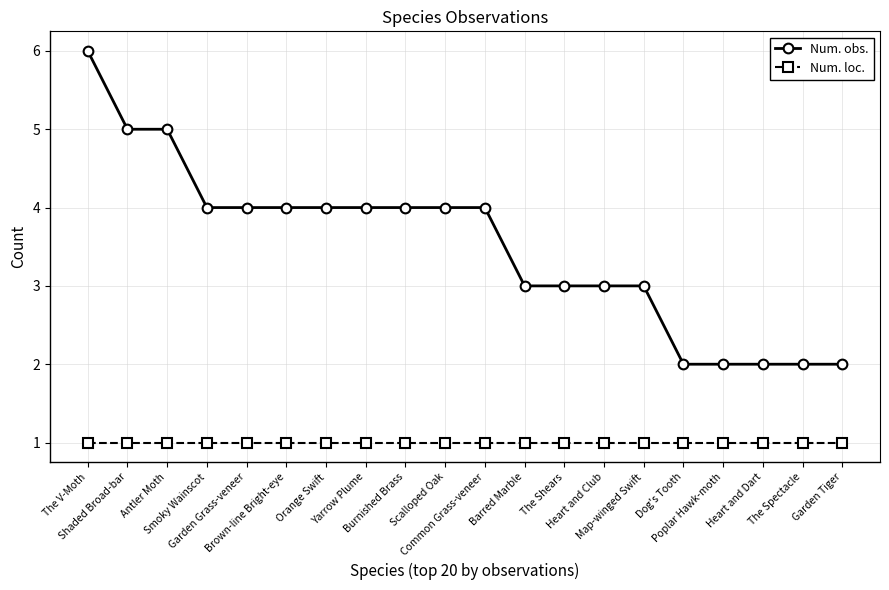

Which series has the largest range (max minus min)?

Num. obs.